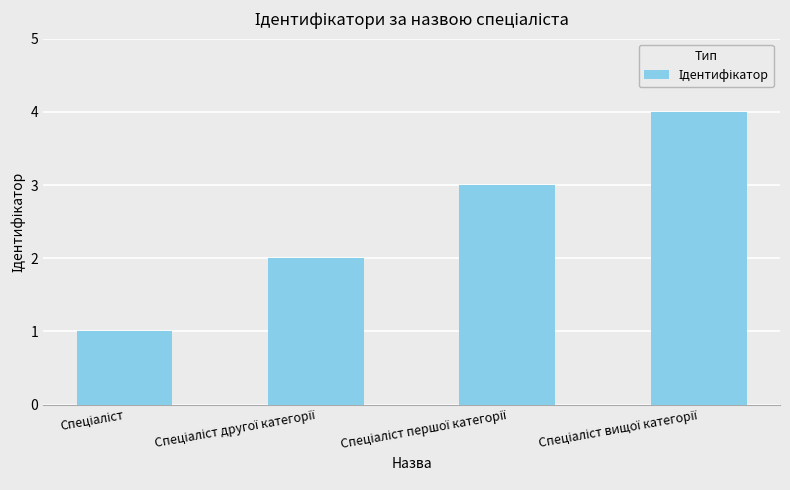

What is the greatest value displayed?

4